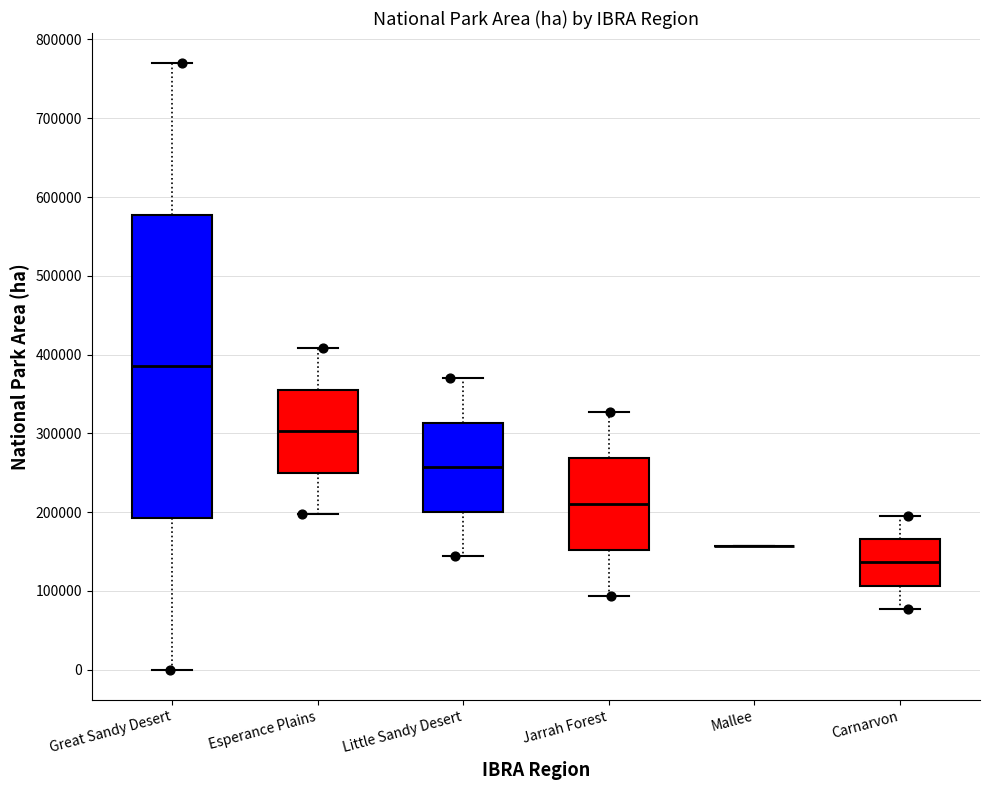

Comparing the boxes themselves (not the whiskers), which one is the tallest?

Great Sandy Desert